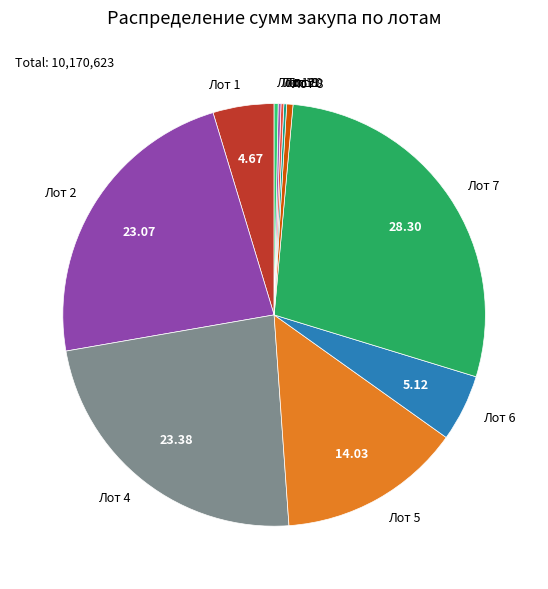

Does Лот 4 account for over 50% of the chart?

No